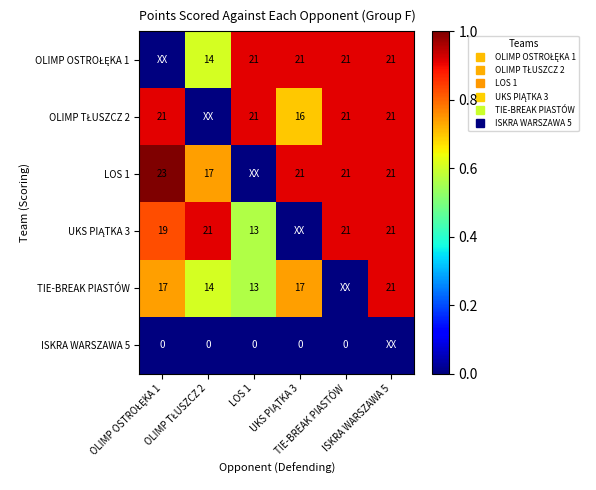

At which category is the sum across all series the highest?

ISKRA WARSZAWA 5